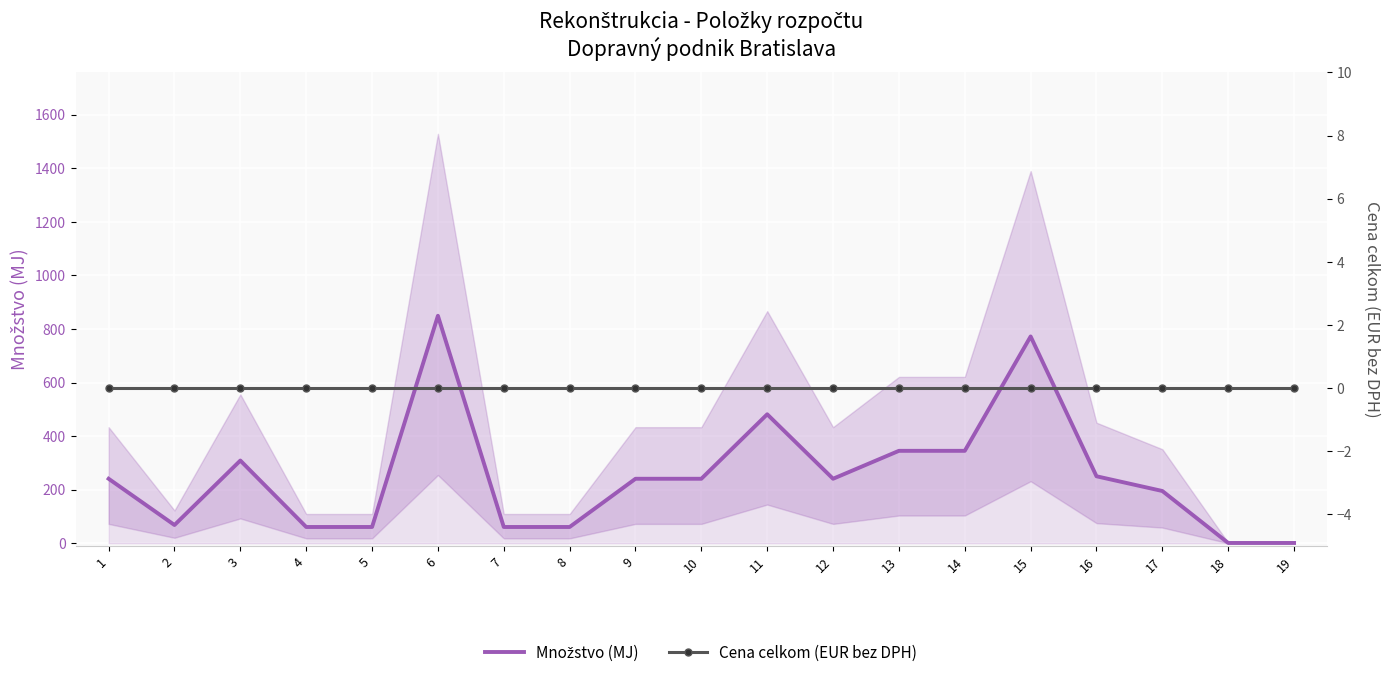

List the series in order of their peak value, highest first.

Množstvo (MJ), Cena celkom (EUR bez DPH)